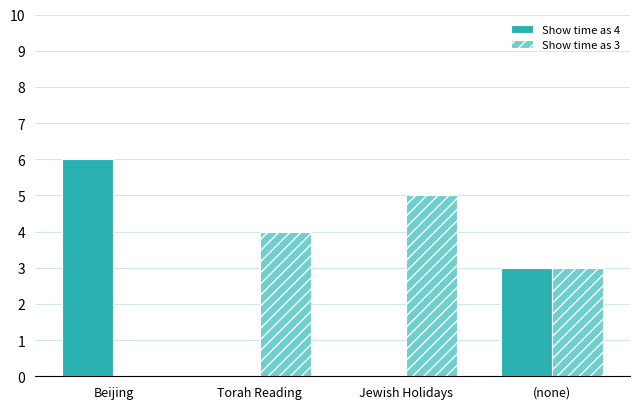

Count the Show time as 3 values in the range 3 to 5.

3